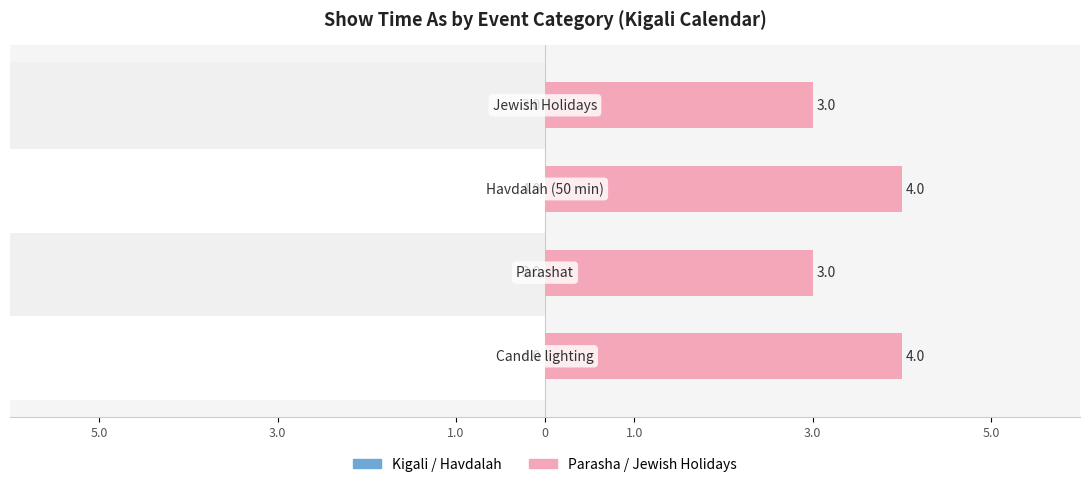

The Show time as (Parasha / Jewish Holidays) series shows 4 at 1.0. True or false?

True